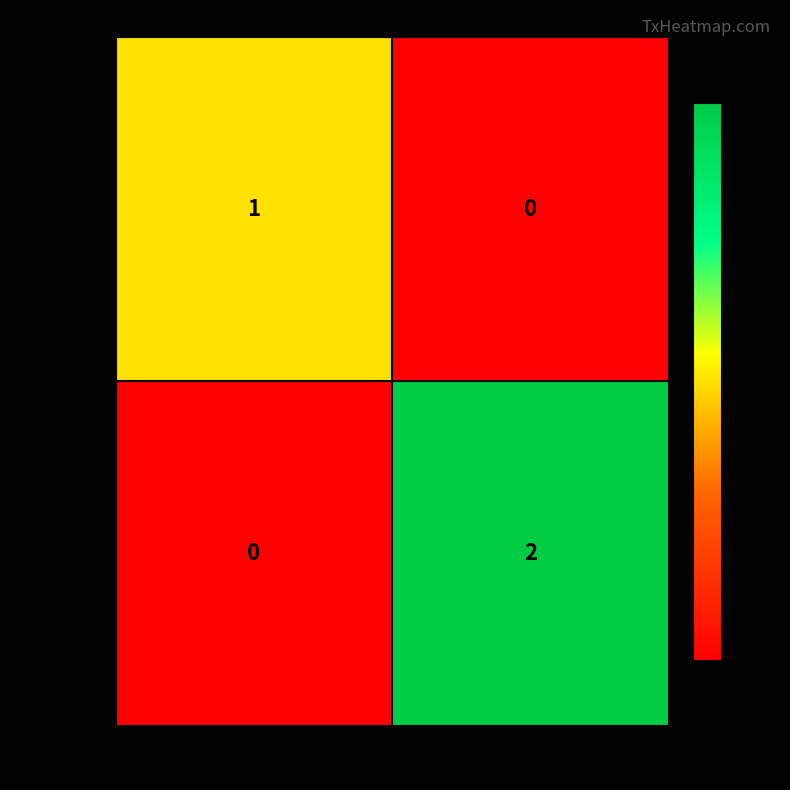

Rank the series by their maximum value, from highest to lowest.

c8eab7e..., 8c182eb...